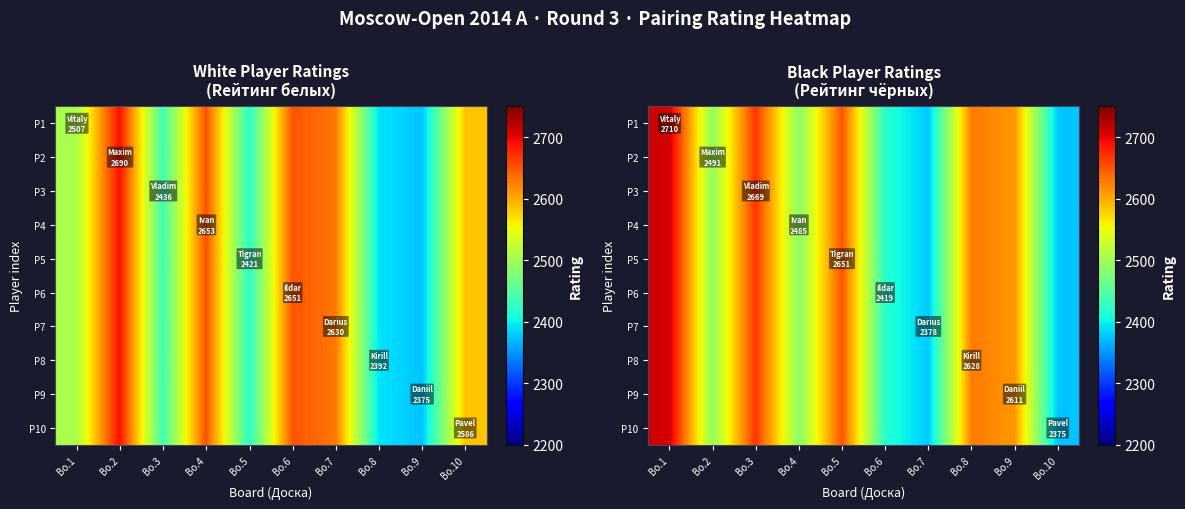

Between Bo.9 and Bo.3, which is larger?

Bo.3